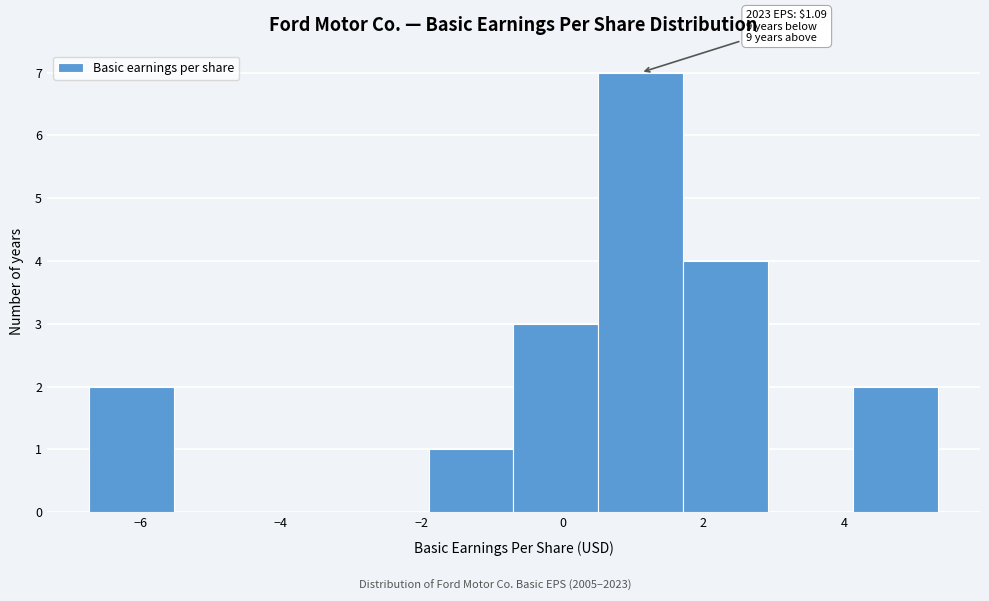

Which range on the x-axis has the tallest bar?

0.6 to 1.8